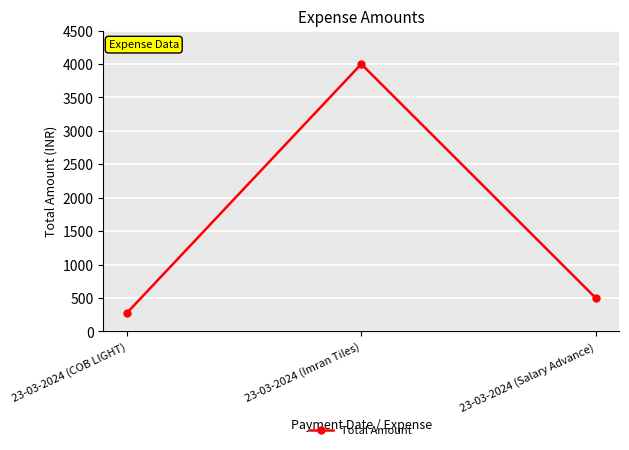

Reading left to right, transcribe all the data shown in this chart.

275	4000	500